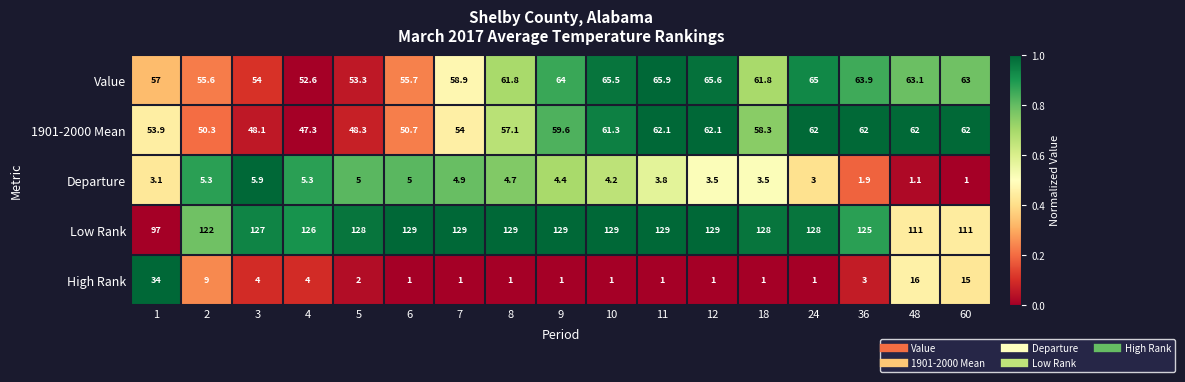

True or false: Departure has a value of 7.8 at 5.

False